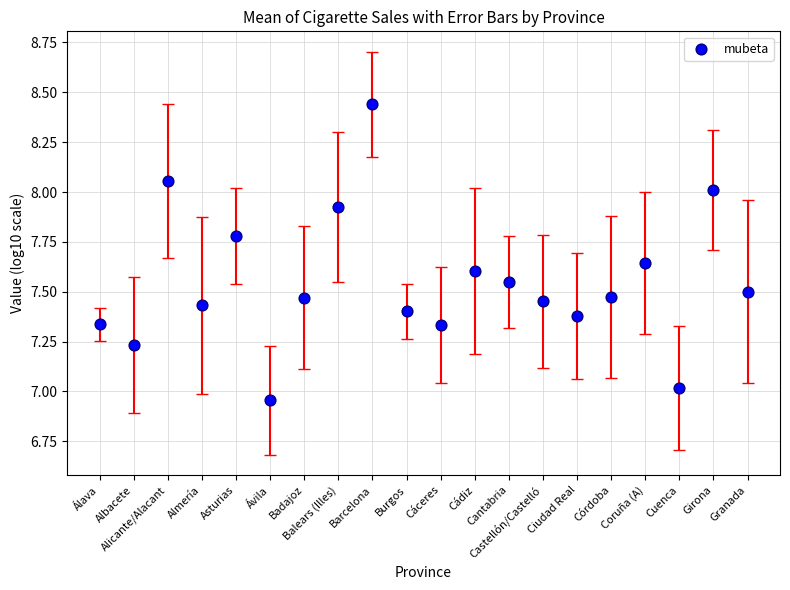

How many data points are displayed?

20